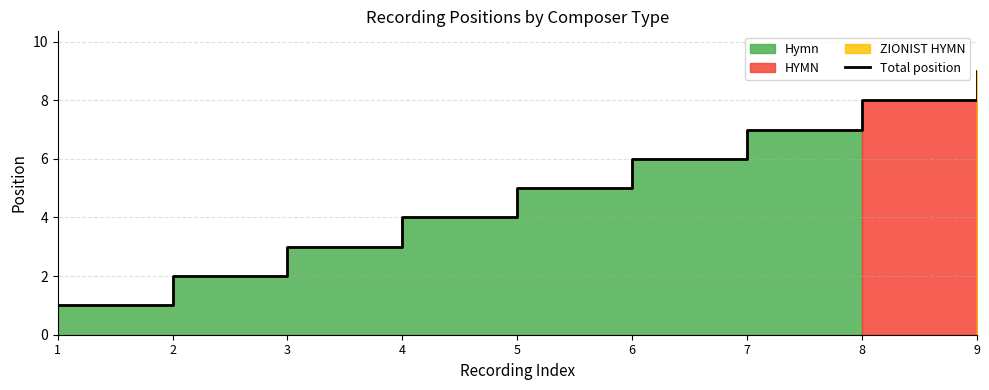

Which label corresponds to the smallest value in the chart?

1